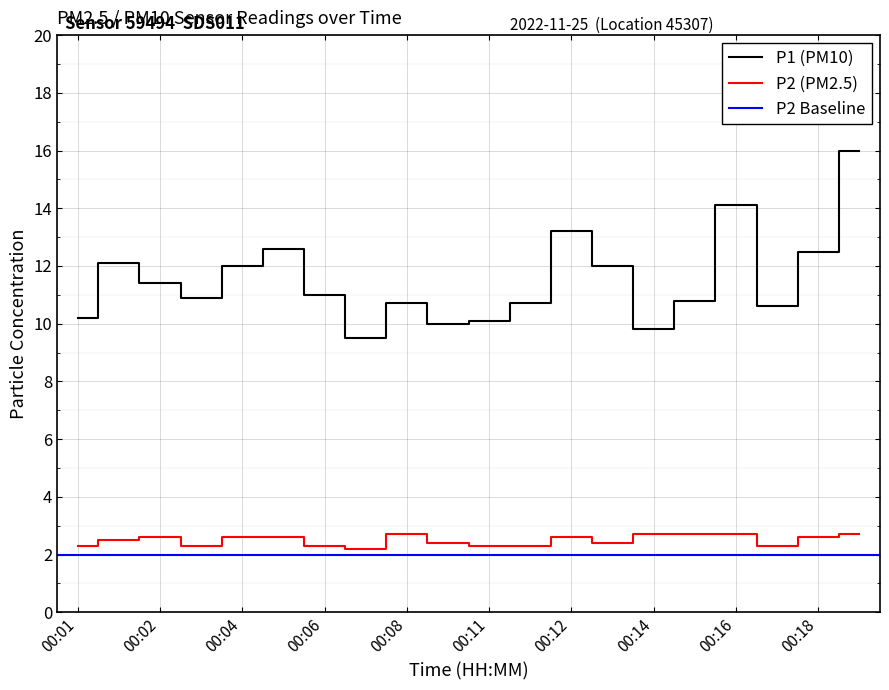

How many data points does each series have?

20